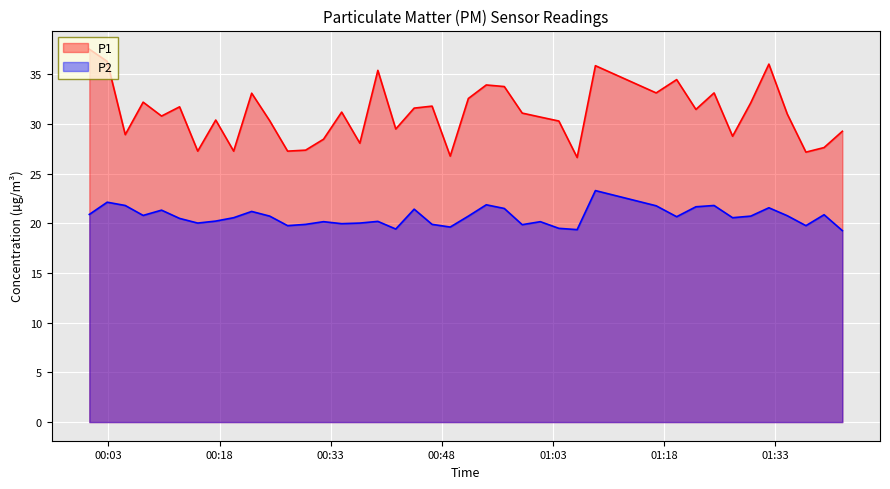

Reading left to right, transcribe all the data shown in this chart.

P1: 2023-09-18T00:00:25=37.5	2023-09-18T00:02:50=36.3	2023-09-18T00:05:16=28.9	2023-09-18T00:07:41=32.2	2023-09-18T00:10:10=30.8	2023-09-18T00:12:36=31.7	2023-09-18T00:15:03=27.3	2023-09-18T00:17:29=30.4	2023-09-18T00:19:54=27.3	2023-09-18T00:22:20=33.1	2023-09-18T00:24:46=30.3	2023-09-18T00:27:11=27.3	2023-09-18T00:29:37=27.4	2023-09-18T00:32:02=28.5	2023-09-18T00:34:29=31.2	2023-09-18T00:36:56=28.1	2023-09-18T00:39:22=35.4	2023-09-18T00:41:47=29.5	2023-09-18T00:44:16=31.6	2023-09-18T00:46:41=31.8	2023-09-18T00:49:08=26.8	2023-09-18T00:51:35=32.6	2023-09-18T00:54:00=33.9	2023-09-18T00:56:26=33.8	2023-09-18T00:58:51=31.1	2023-09-18T01:01:18=30.7	2023-09-18T01:03:48=30.3	2023-09-18T01:06:16=26.6	2023-09-18T01:08:44=35.9	2023-09-18T01:16:56=33.1	2023-09-18T01:19:42=34.5	2023-09-18T01:22:18=31.5	2023-09-18T01:24:45=33.1	2023-09-18T01:27:15=28.8	2023-09-18T01:29:42=32.1	2023-09-18T01:32:09=36.0	2023-09-18T01:34:38=31.0	2023-09-18T01:37:09=27.2	2023-09-18T01:39:36=27.6	2023-09-18T01:42:04=29.3
P2: 2023-09-18T00:00:25=20.9	2023-09-18T00:02:50=22.1	2023-09-18T00:05:16=21.8	2023-09-18T00:07:41=20.8	2023-09-18T00:10:10=21.3	2023-09-18T00:12:36=20.5	2023-09-18T00:15:03=20.0	2023-09-18T00:17:29=20.2	2023-09-18T00:19:54=20.6	2023-09-18T00:22:20=21.2	2023-09-18T00:24:46=20.7	2023-09-18T00:27:11=19.8	2023-09-18T00:29:37=19.9	2023-09-18T00:32:02=20.2	2023-09-18T00:34:29=20.0	2023-09-18T00:36:56=20.0	2023-09-18T00:39:22=20.2	2023-09-18T00:41:47=19.4	2023-09-18T00:44:16=21.4	2023-09-18T00:46:41=19.9	2023-09-18T00:49:08=19.6	2023-09-18T00:51:35=20.7	2023-09-18T00:54:00=21.9	2023-09-18T00:56:26=21.5	2023-09-18T00:58:51=19.9	2023-09-18T01:01:18=20.2	2023-09-18T01:03:48=19.5	2023-09-18T01:06:16=19.4	2023-09-18T01:08:44=23.3	2023-09-18T01:16:56=21.8	2023-09-18T01:19:42=20.7	2023-09-18T01:22:18=21.7	2023-09-18T01:24:45=21.8	2023-09-18T01:27:15=20.6	2023-09-18T01:29:42=20.7	2023-09-18T01:32:09=21.6	2023-09-18T01:34:38=20.8	2023-09-18T01:37:09=19.8	2023-09-18T01:39:36=20.9	2023-09-18T01:42:04=19.3